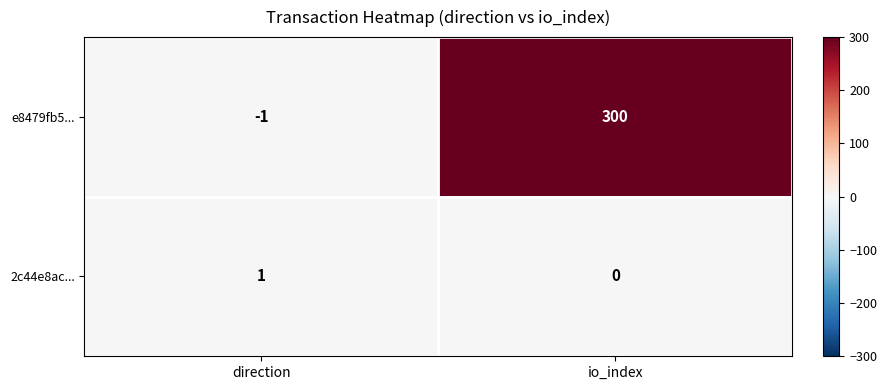

Between direction and io_index, which series saw the biggest shift?

e8479fb5...